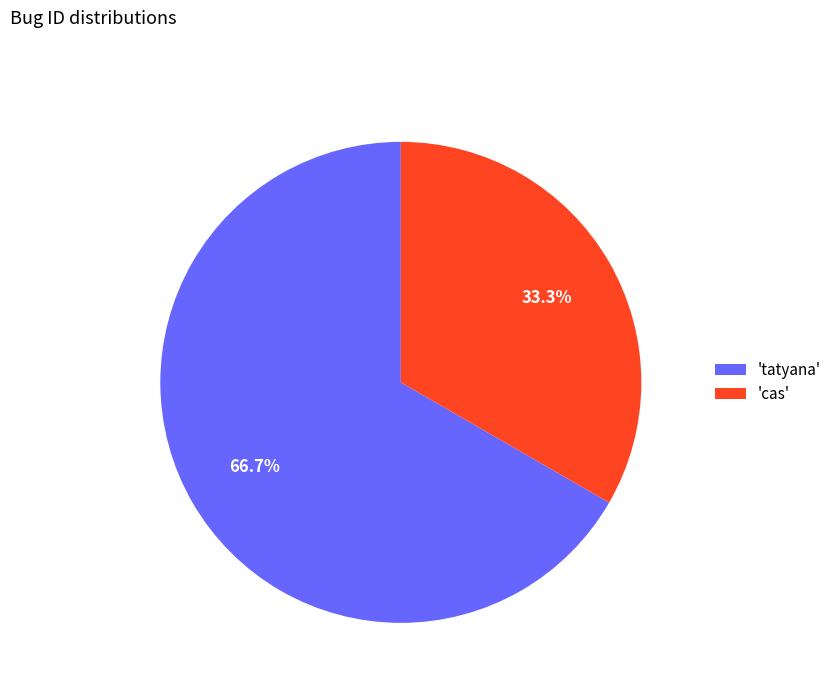

Between 'cas' and 'tatyana', which is larger?

'tatyana'